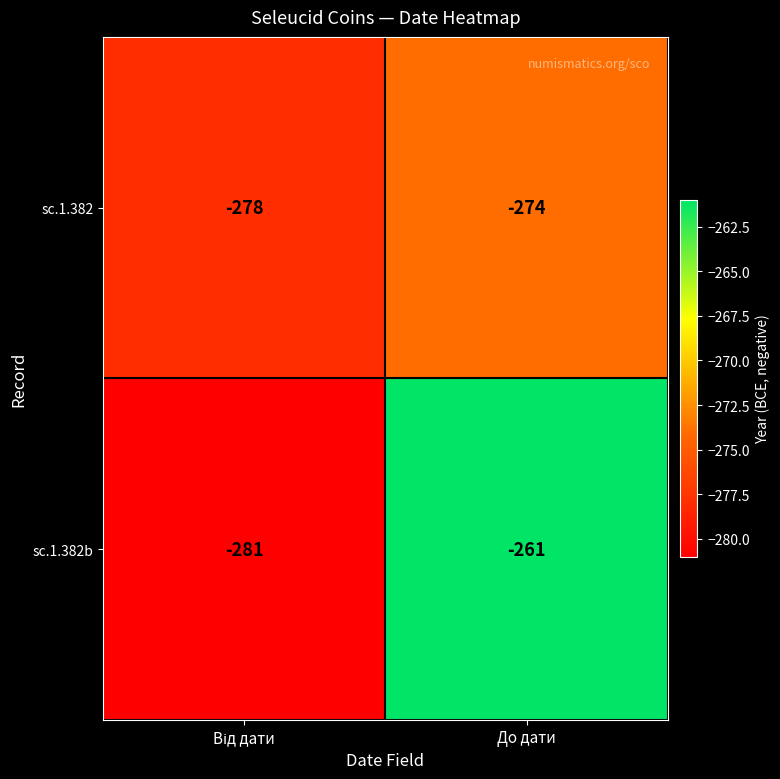

What is the difference between the maximum and minimum values in the sc.1.382b series?

20